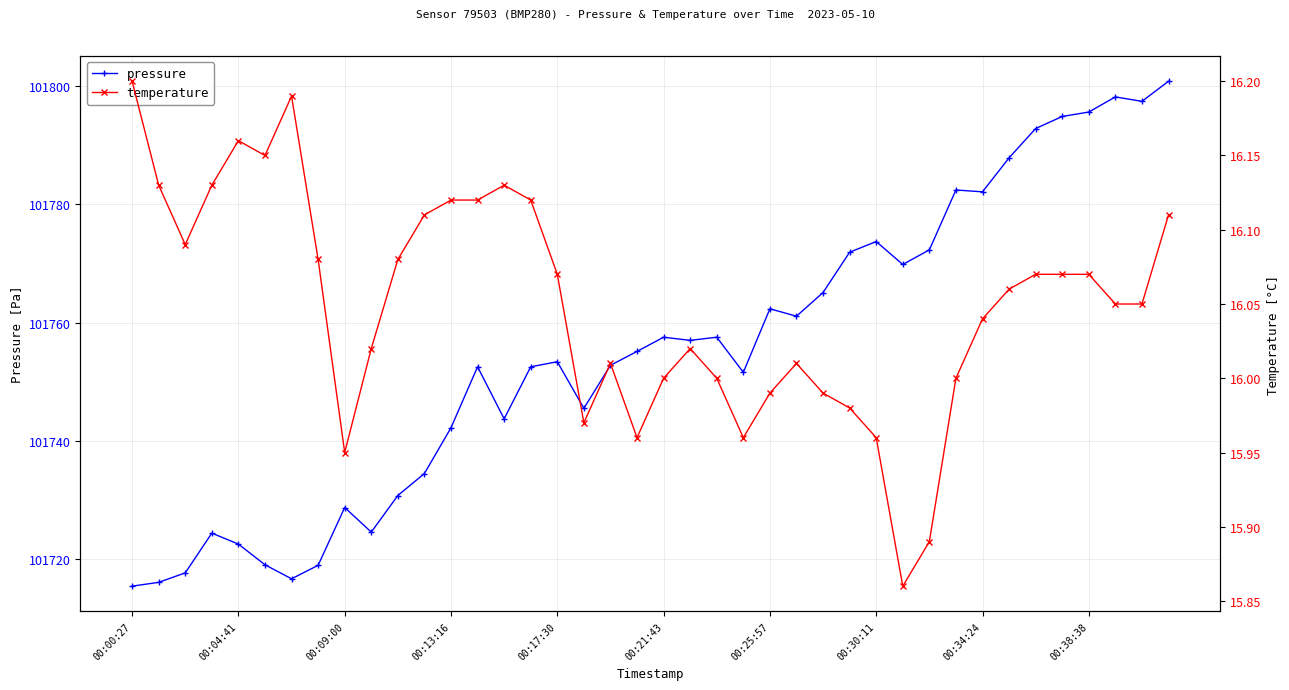

At 18, list the series in order from smallest to largest.

temperature, pressure